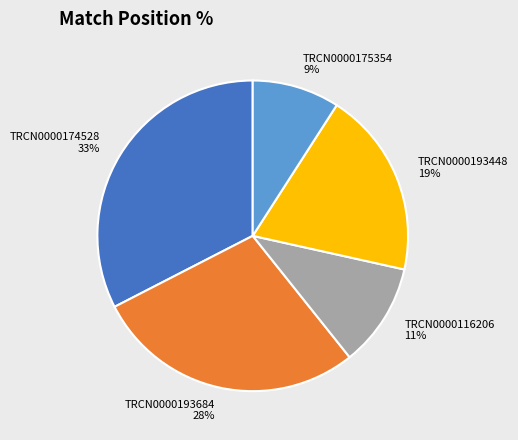

To the nearest percent, what percentage of the pie is TRCN0000193684?

28%